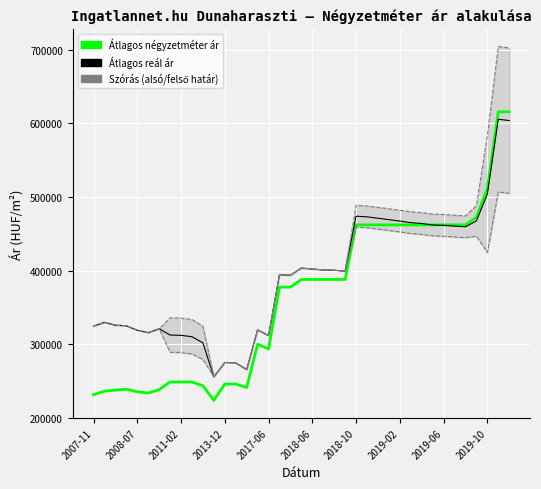

The Szórás alsó határ series shows 450331 at 29. True or false?

True